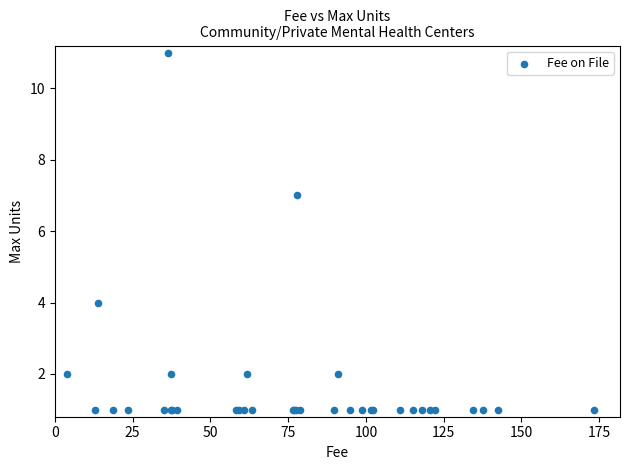

What Y value in the scatter plot is closest to 6?

7